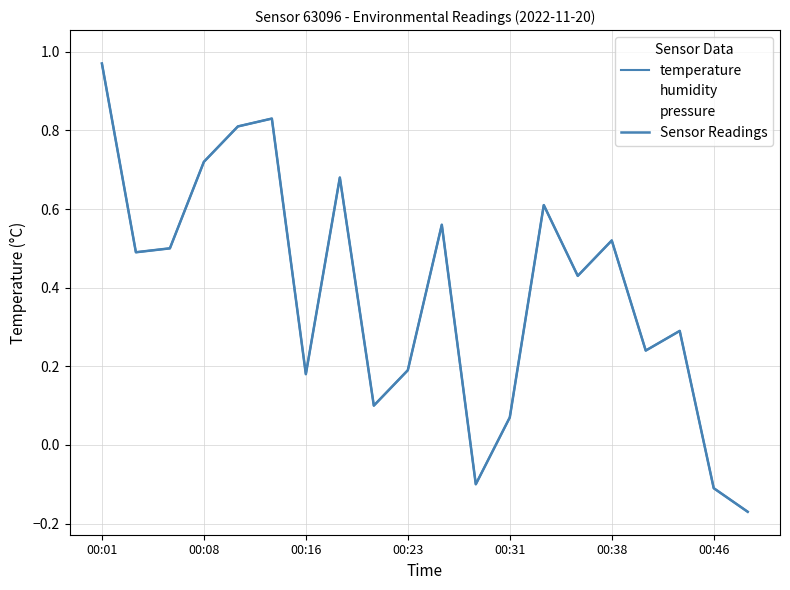

Reading left to right, transcribe all the data shown in this chart.

temperature: 1.0	0.5	0.5	0.7	0.8	0.8	0.2	0.7	0.1	0.2	0.6	-0.1	0.1	0.6	0.4	0.5	0.2	0.3	-0.1	-0.2
humidity: 0.7	0.7	0.7	0.7	0.7	0.7	0.7	0.7	0.7	0.7	0.7	0.7	0.7	0.7	0.7	0.7	0.7	0.7	0.7	0.7
pressure: 1.0	1.0	1.0	1.0	1.0	1.0	1.0	1.0	1.0	1.0	1.0	1.0	1.0	1.0	1.0	1.0	1.0	1.0	1.0	1.0
Sensor Readings: 1.0	0.5	0.5	0.7	0.8	0.8	0.2	0.7	0.1	0.2	0.6	-0.1	0.1	0.6	0.4	0.5	0.2	0.3	-0.1	-0.2